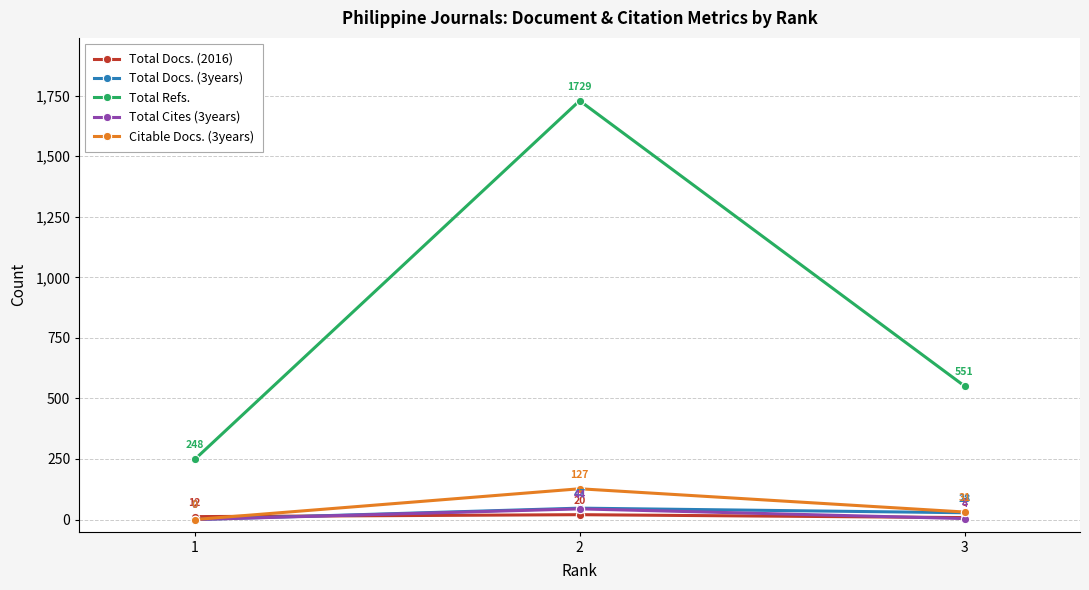

What is the difference between the maximum and minimum values in the Total Docs. (2016) series?

12